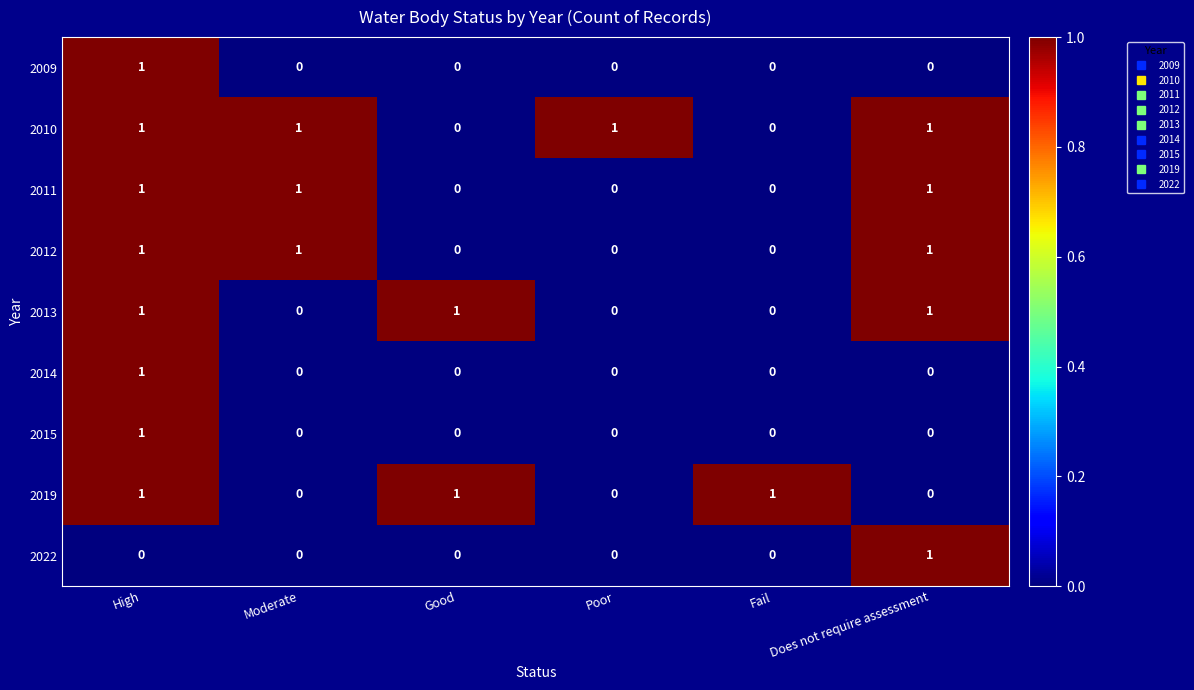

How many categories are shown in the chart?

6